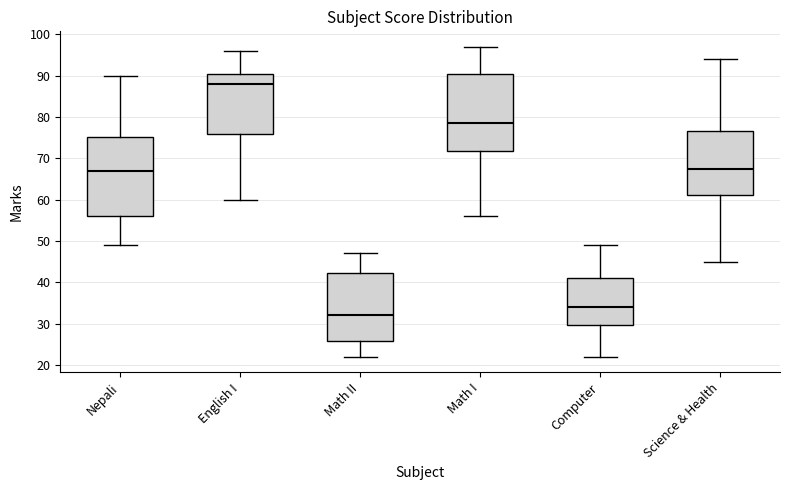

Which box's median line is the highest?

English I